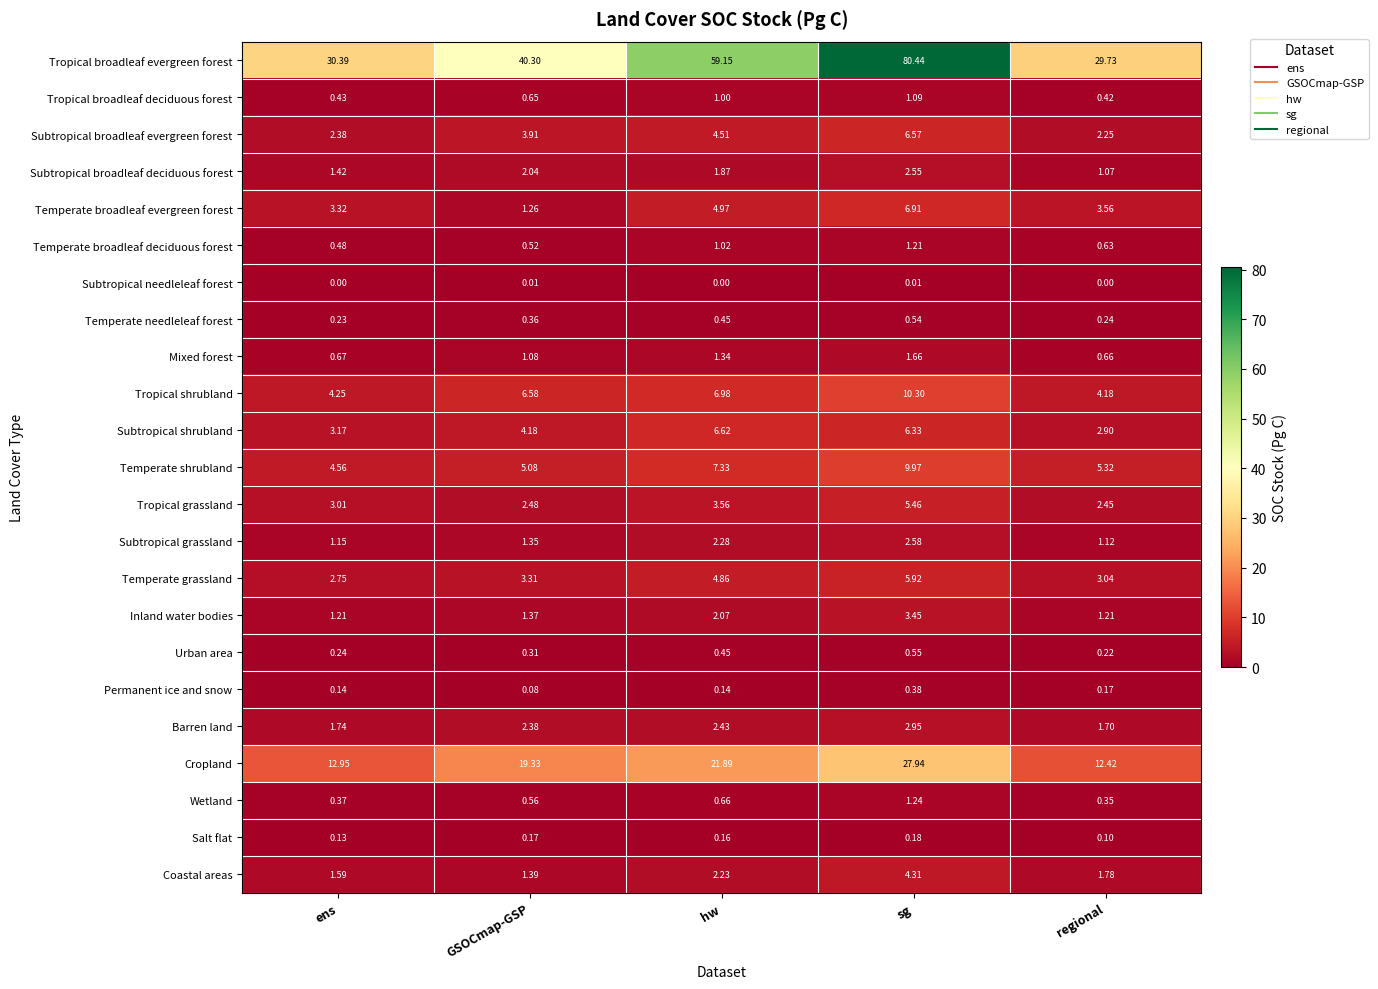

How many categories are shown in the chart?

5